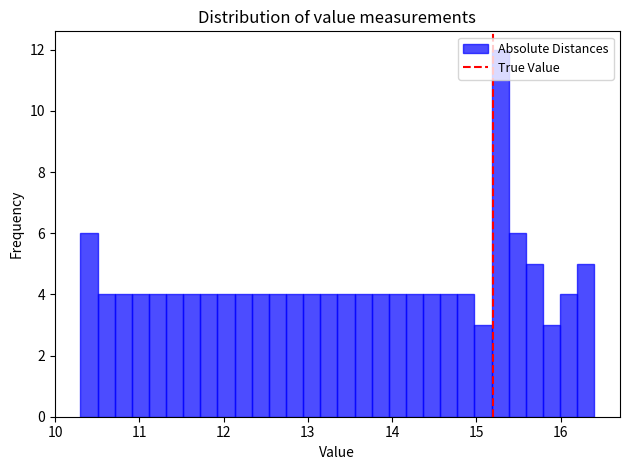

Read against the x-axis, roughly where is the centre of the tallest bar?

15.3